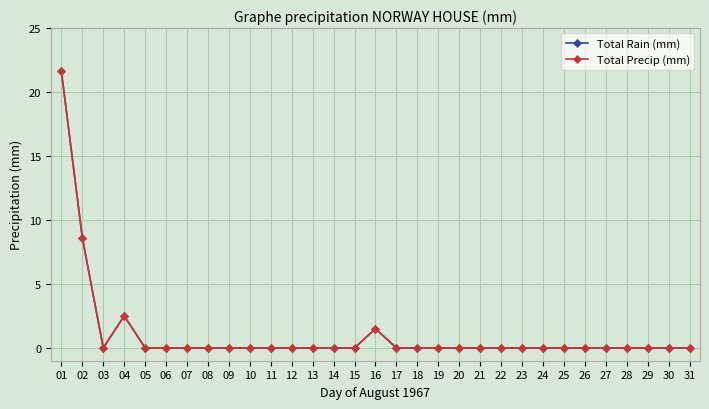

True or false: Total Precip (mm) and Total Rain (mm) cross at least once.

False